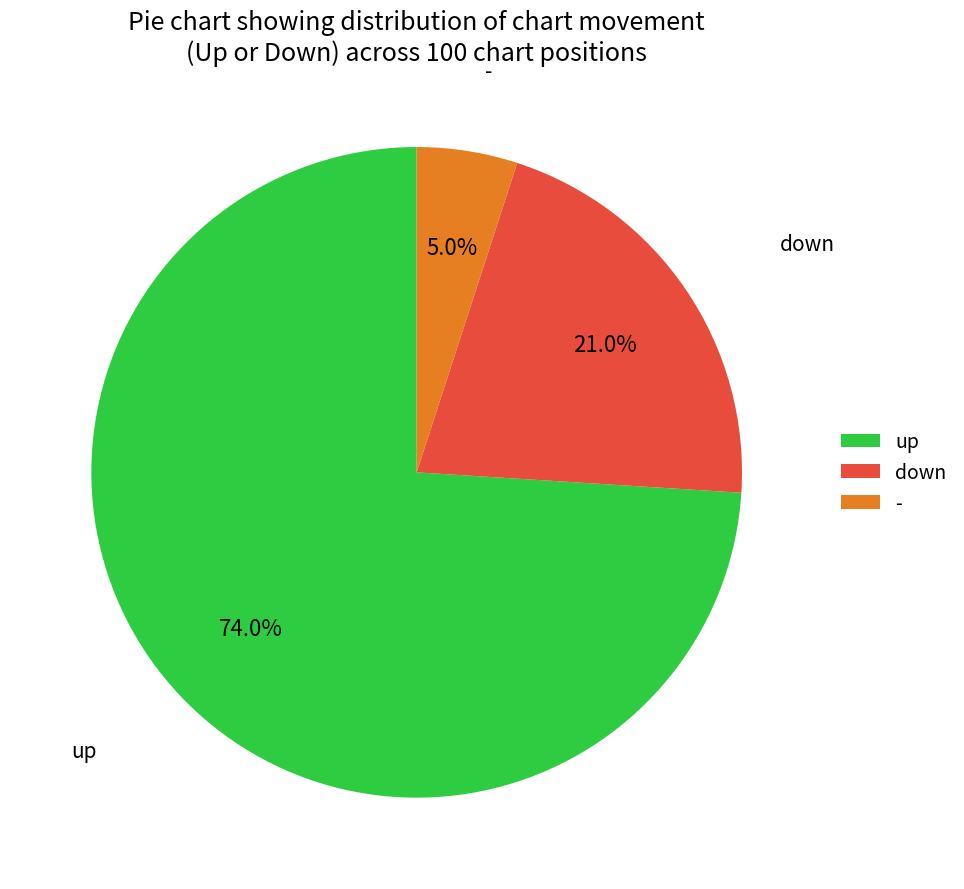

The up slice represents 74% of the pie. True or false?

True